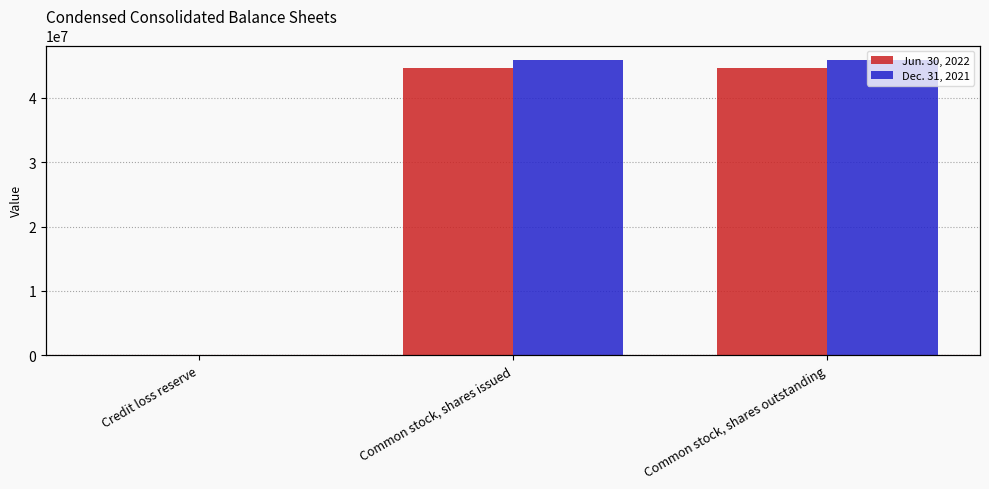

Reading left to right, transcribe all the data shown in this chart.

Jun. 30, 2022: Credit loss reserve=5214	Common stock, shares issued=44655156	Common stock, shares outstanding=44655156
Dec. 31, 2021: Credit loss reserve=5210	Common stock, shares issued=45850599	Common stock, shares outstanding=45850599